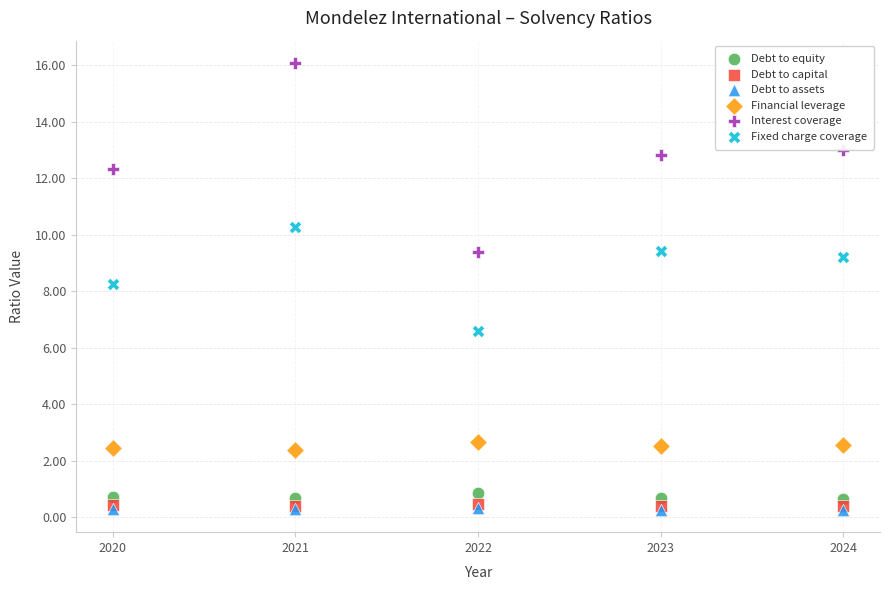

Which series has the largest Y range (max minus min)?

Interest coverage